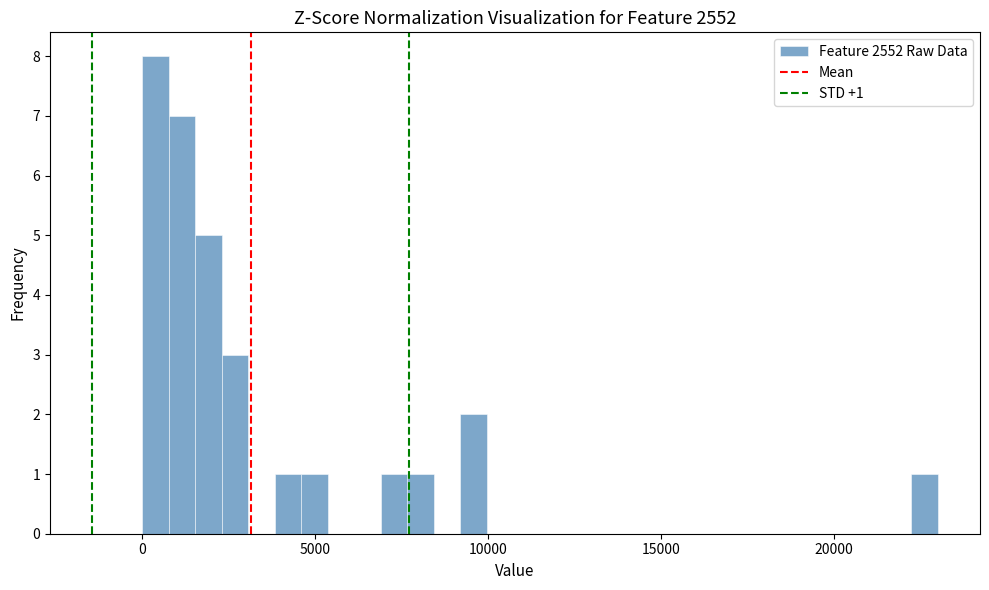

Around what value on the x-axis is the tallest bar? Give the approximate position of its centre, as read against the axis.

500